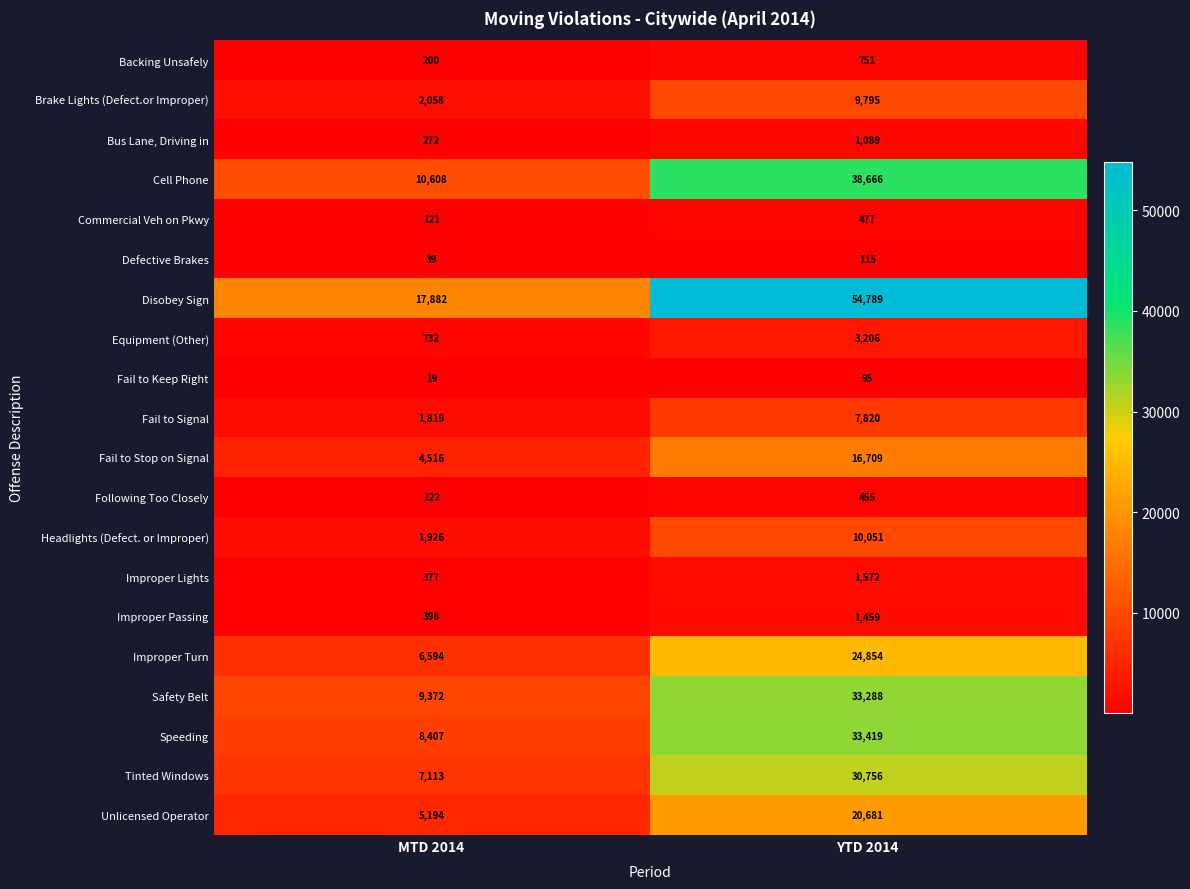

The Fail to Keep Right series shows 95 at YTD 2014. True or false?

True